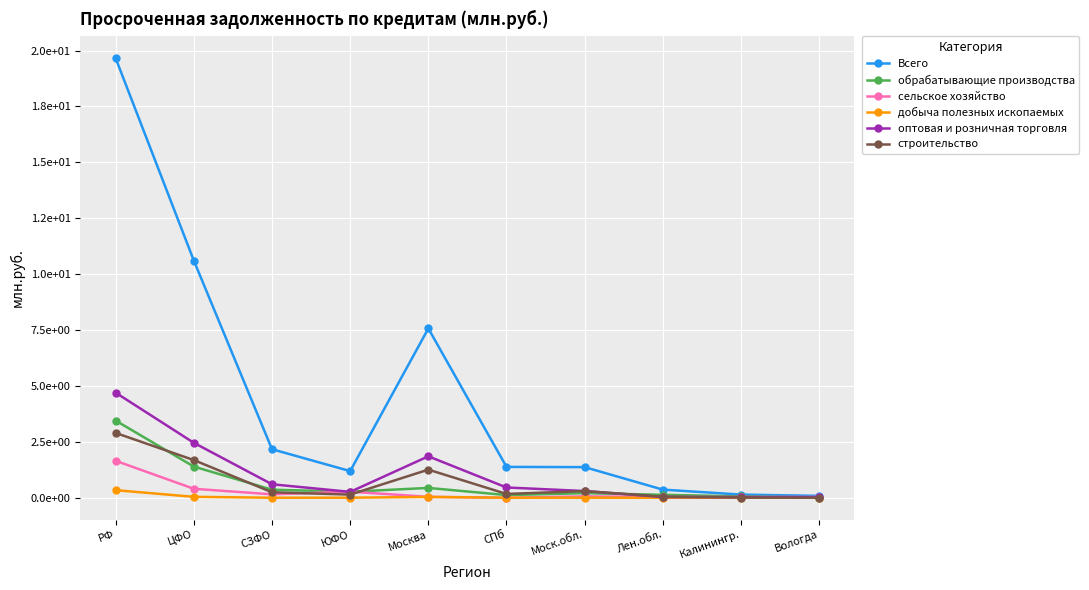

At which label does Всего reach its minimum?

Вологда